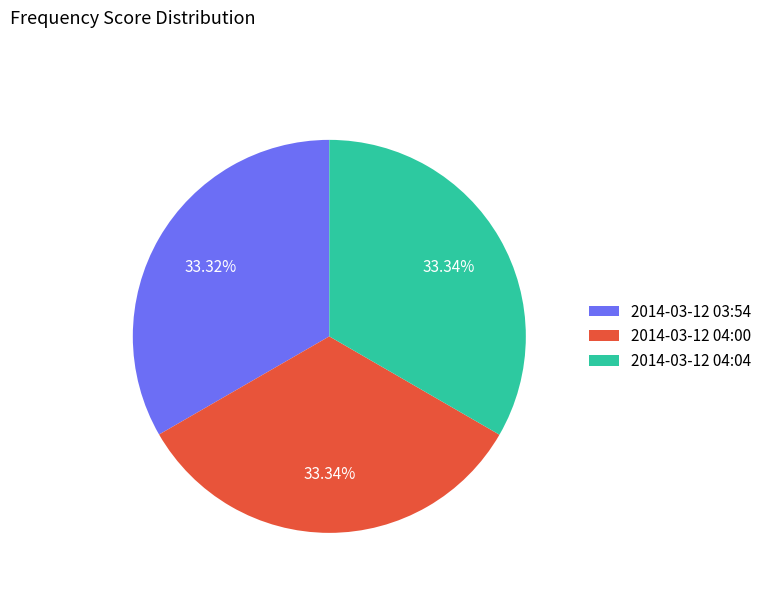

Count the number of slices in the pie.

3